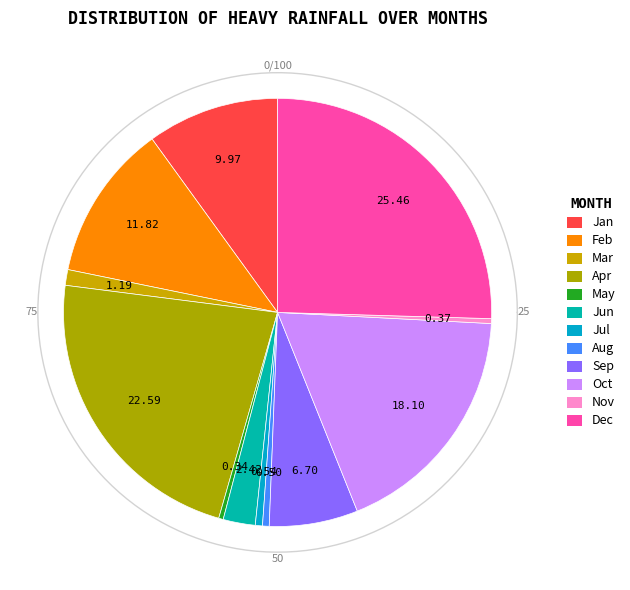

To the nearest percent, what is the difference between the largest and smallest slice percentages?

25%